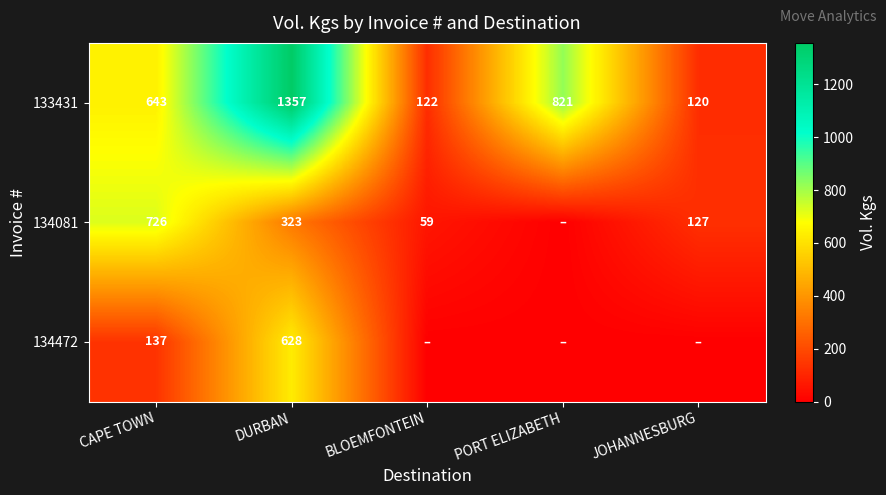

Between BLOEMFONTEIN and CAPE TOWN, which is larger?

CAPE TOWN